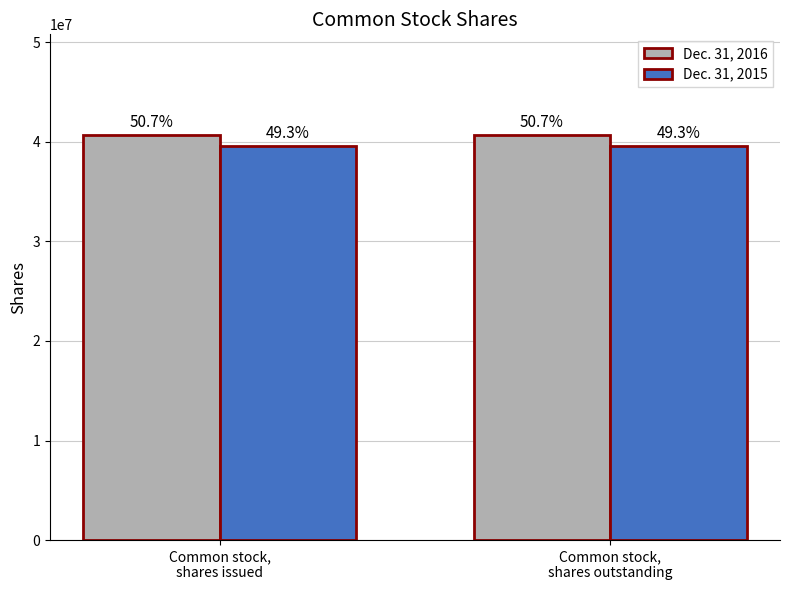

Are the bars horizontal?

No